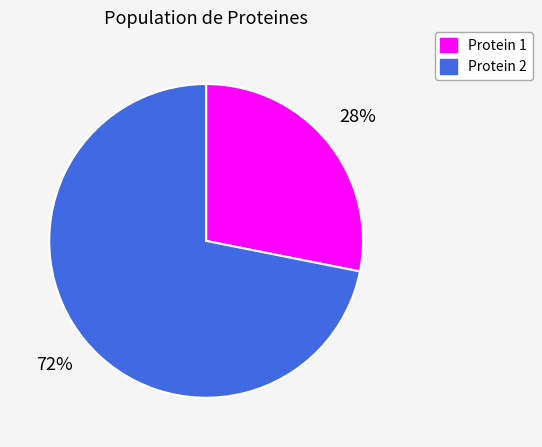

To the nearest percent, what is the difference between the largest and smallest slice percentages?

44%